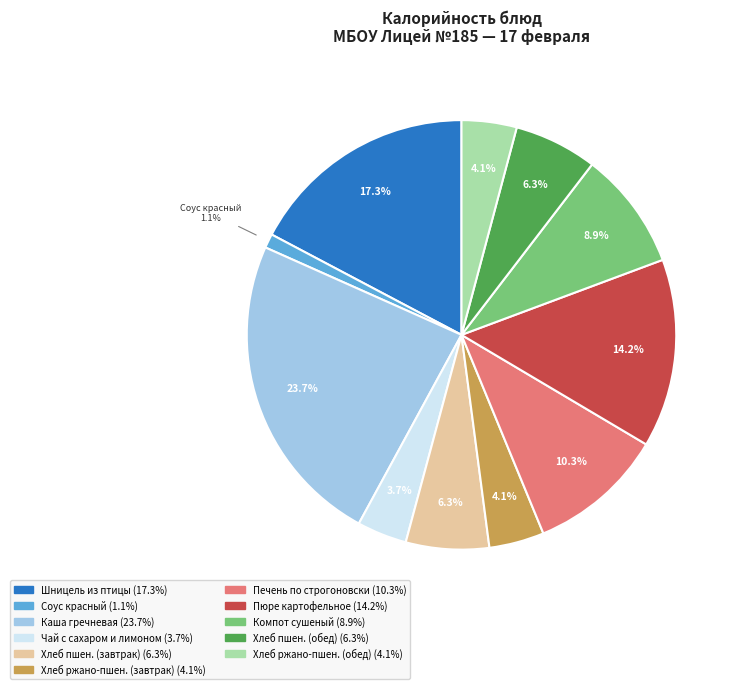

Does any single category account for the majority?

No